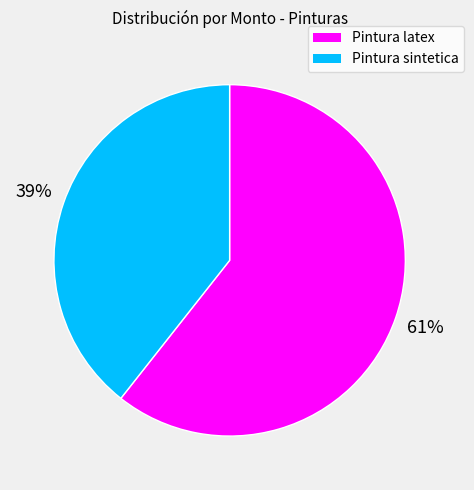

Count the number of slices in the pie.

2